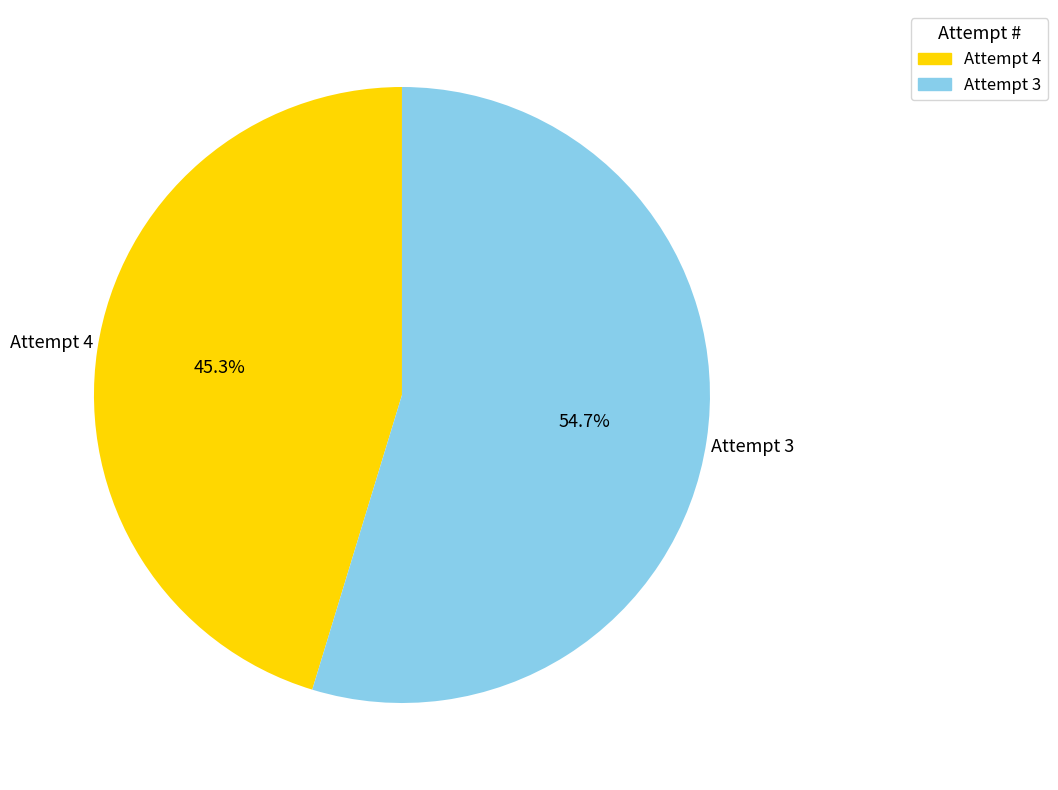

To the nearest percent, what is the difference between the largest and smallest slice percentages?

9%